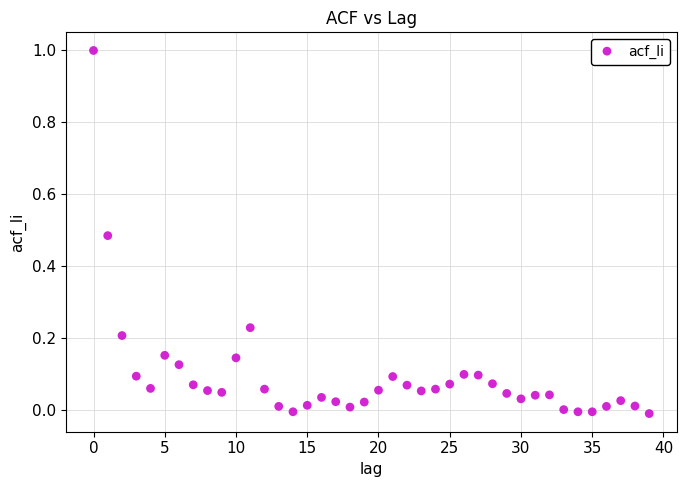

What is the range of Y values (max minus min)?

1.0